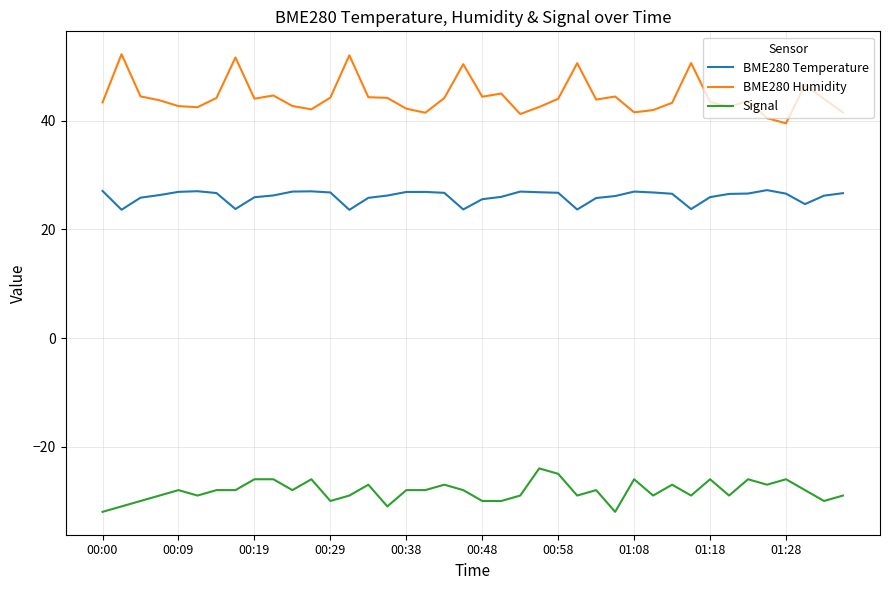

True or false: BME280 Humidity has more than 1 points higher than both neighbors.

True